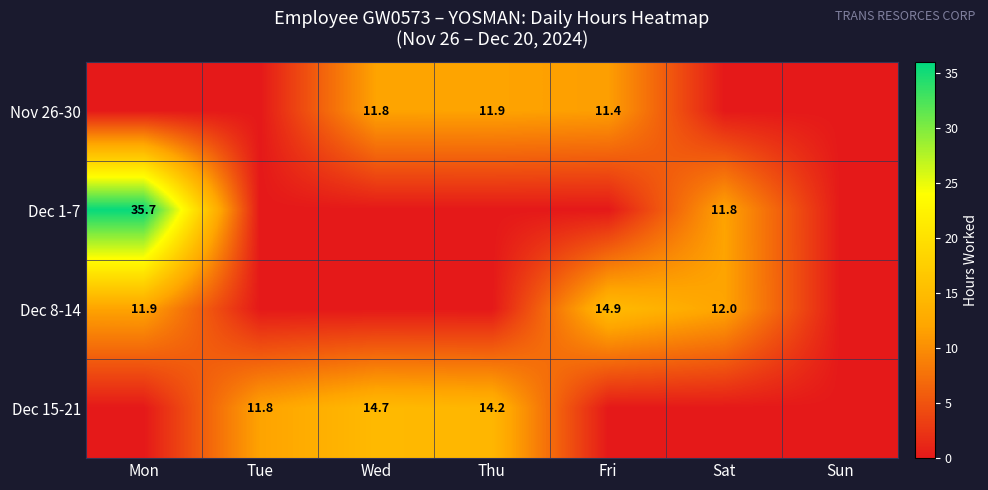

Is it true that Dec 8-14 equals 7.5 at Mon?

False